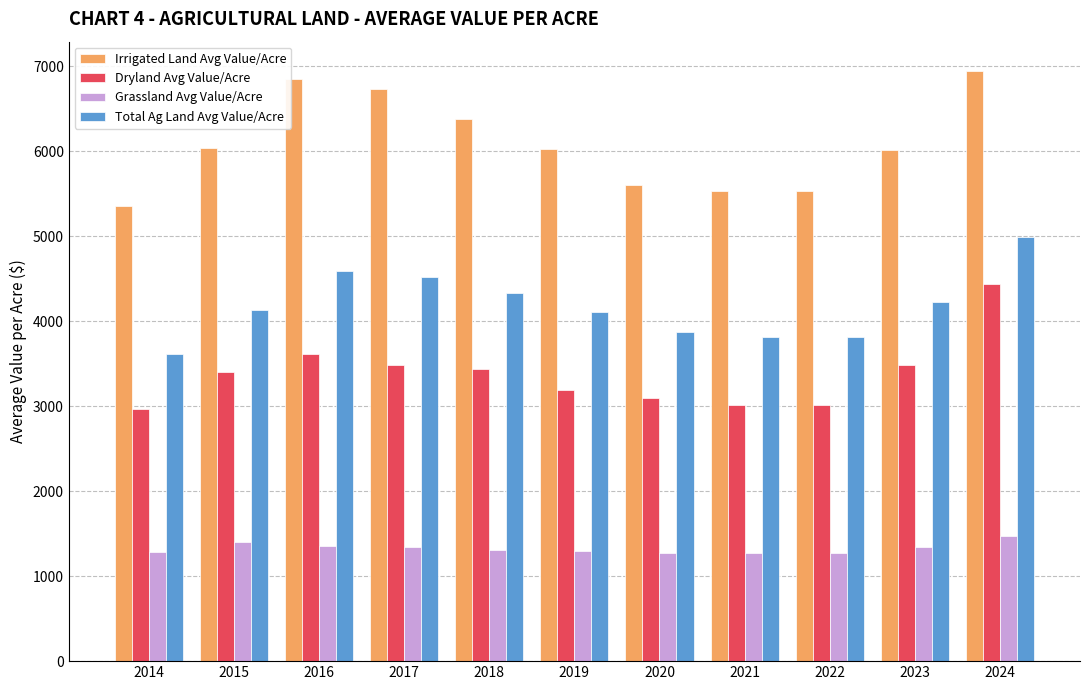

What is the total value across all series at 2024?

17847.3